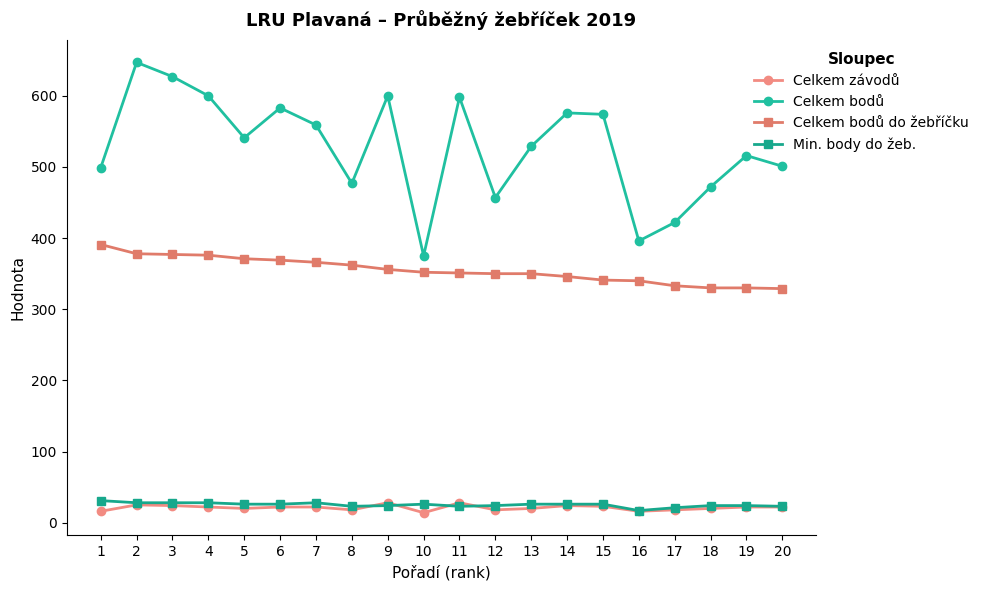

Between 3 and 12, which series saw the biggest shift?

Celkem bodů